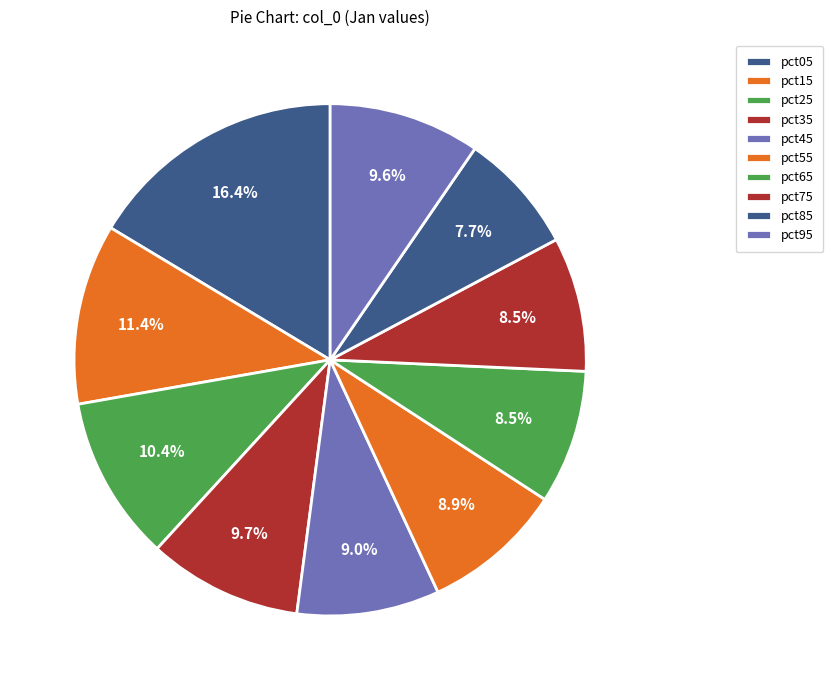

Count the number of slices in the pie.

10